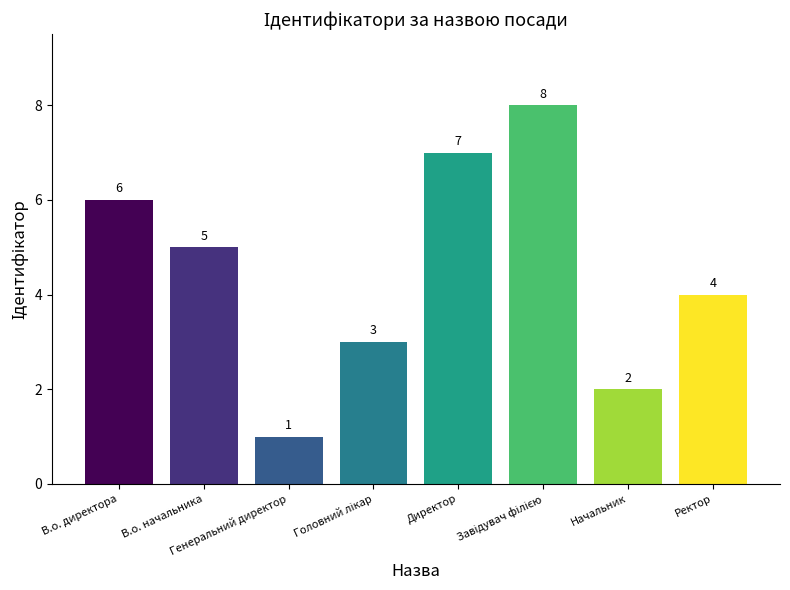

How many data points does each series have?

8